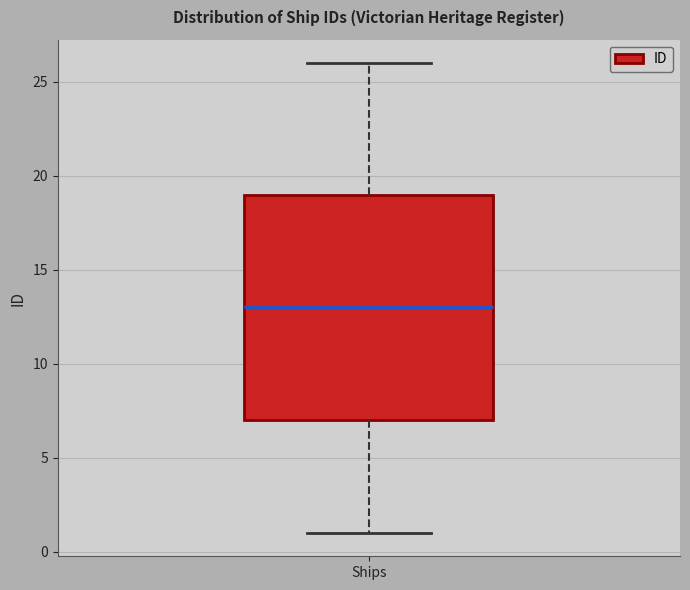

Transcribe this box plot: give where the median line is, the range the box spans, and where the two whiskers end, as read against the y-axis. The values are not printed on the chart, so give them approximately, as read against the axis.

median 13, box 7 to 19, whiskers 1 to 26